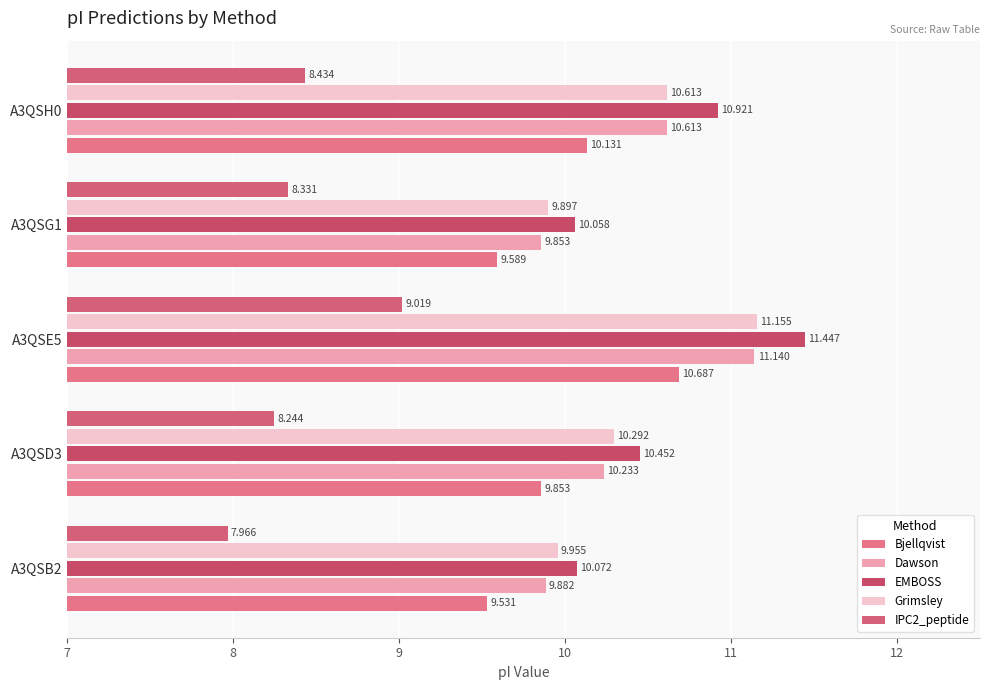

At how many categories does at least one series exceed 8?

5